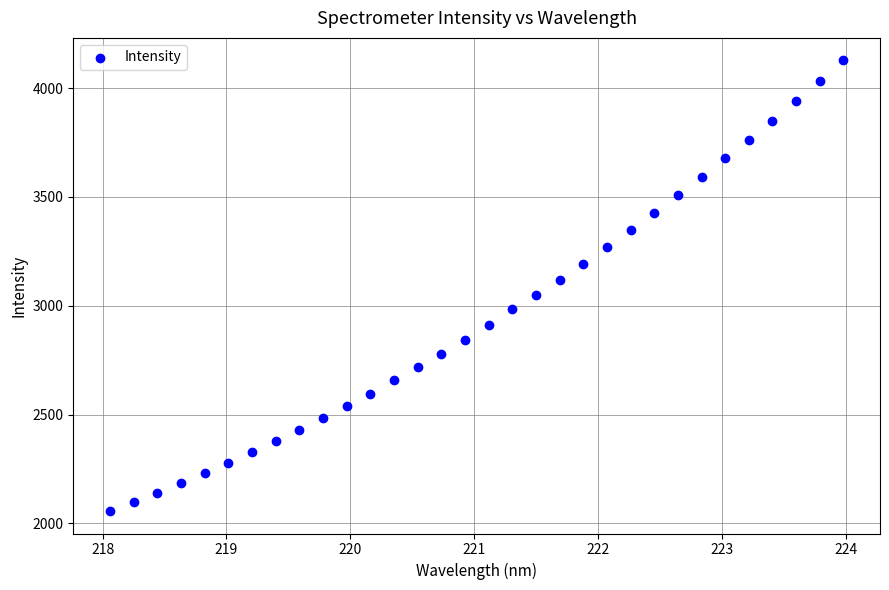

What is the range of X values (max minus min)?

5.9